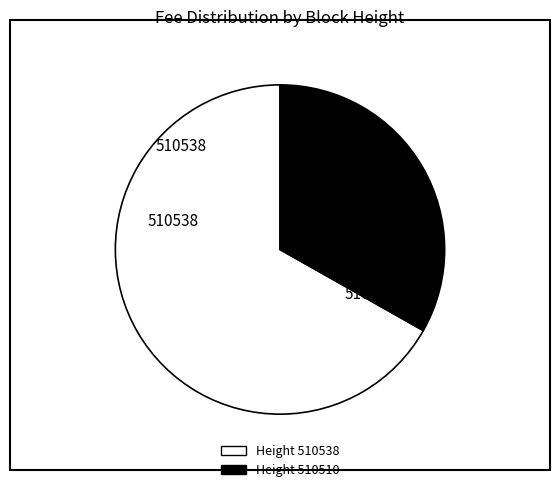

How many segments does this pie chart have?

2